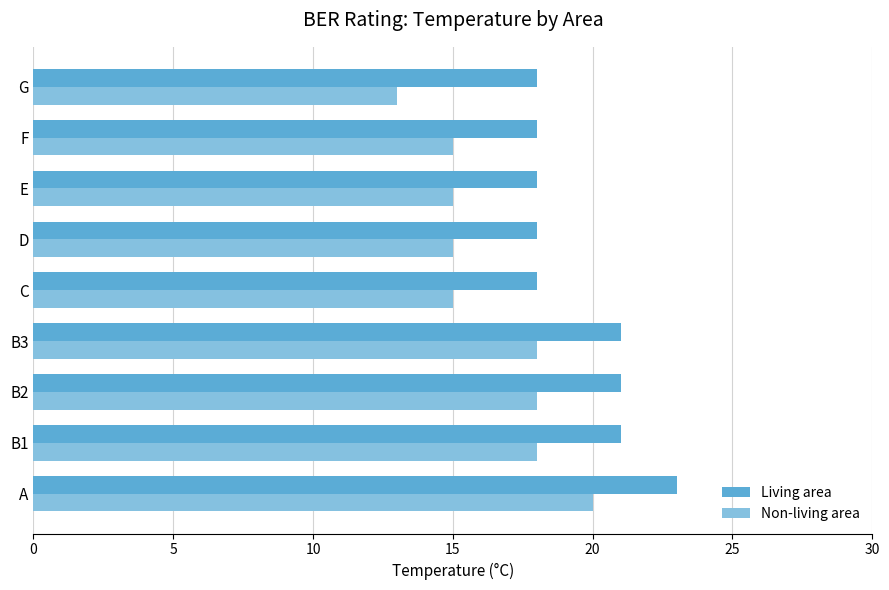

The value of Non-living area at D is 15. True or false?

True